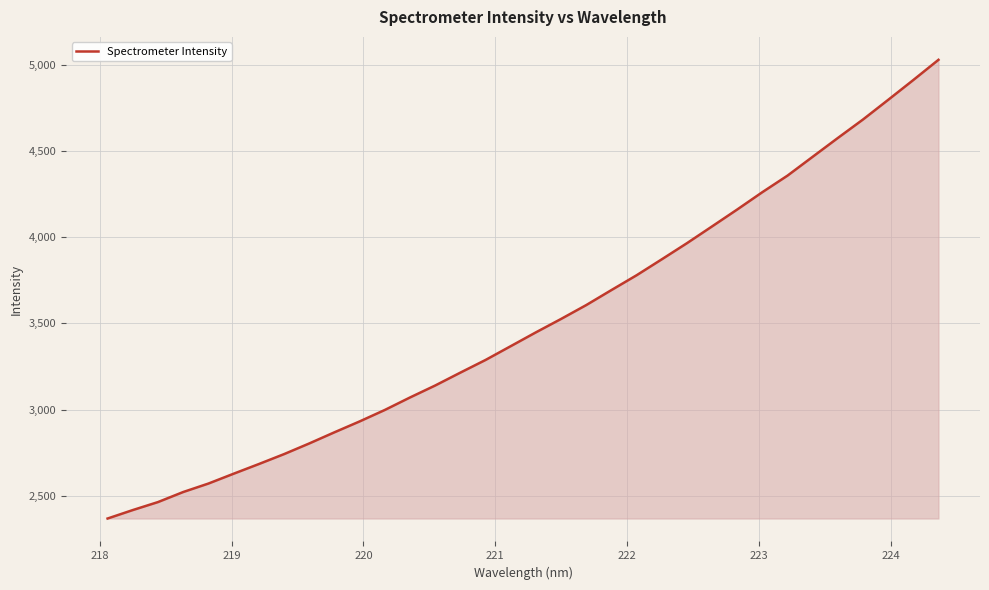

What is the average value?

3508.3